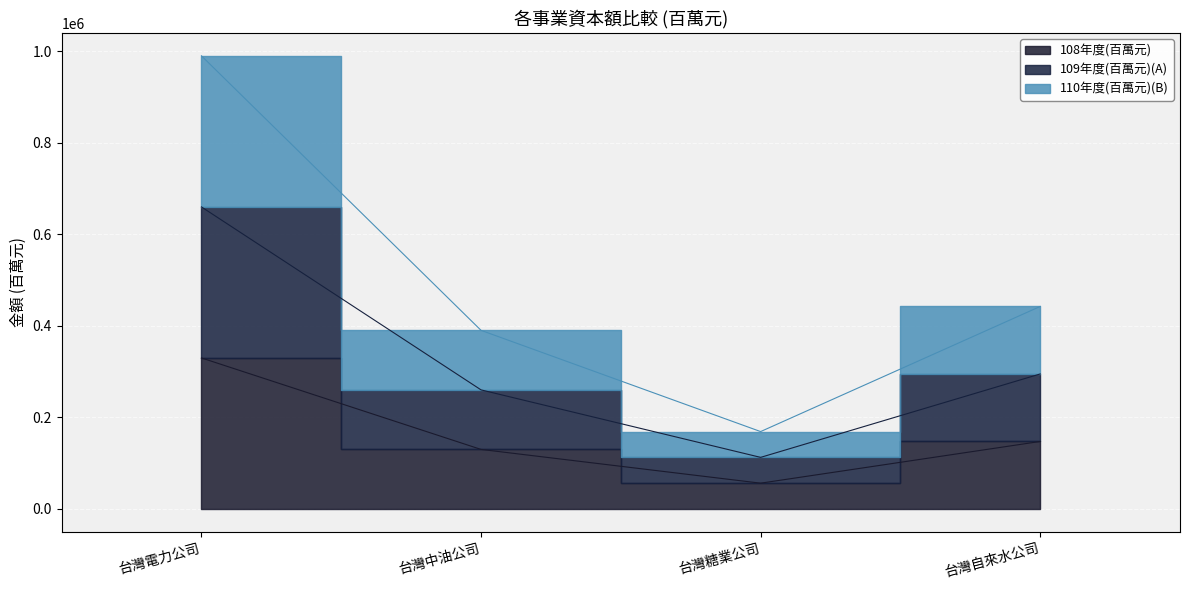

Is the value of 108年度(百萬元) at 台灣中油公司 greater than the value of 110年度(百萬元)(B) at 台灣中油公司?

No